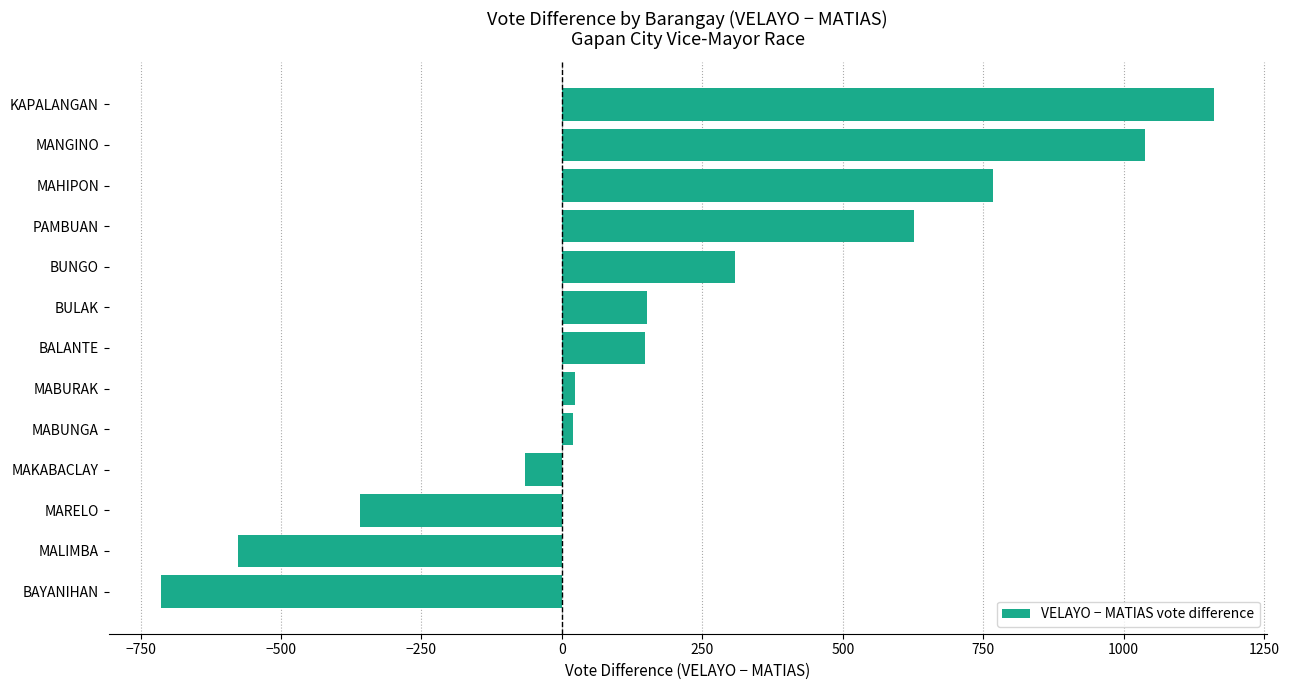

Does the chart contain stacked bars?

No